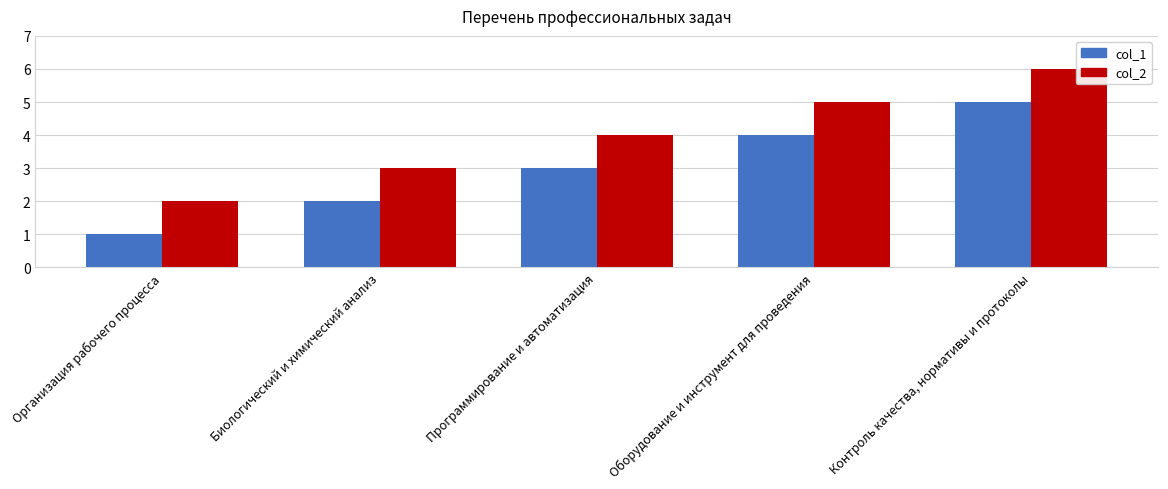

At how many categories does at least one series exceed 1?

5